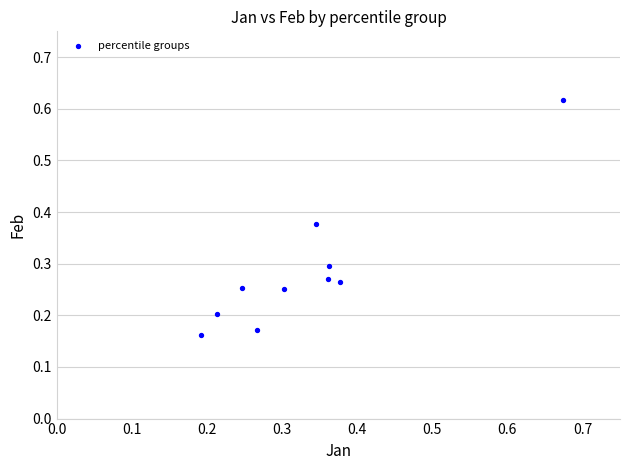

What is the range of X values (max minus min)?

0.5